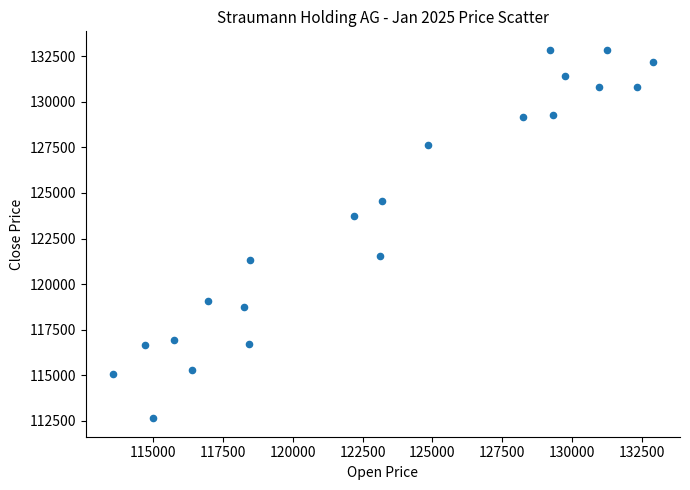

What is the range of X values (max minus min)?

19338